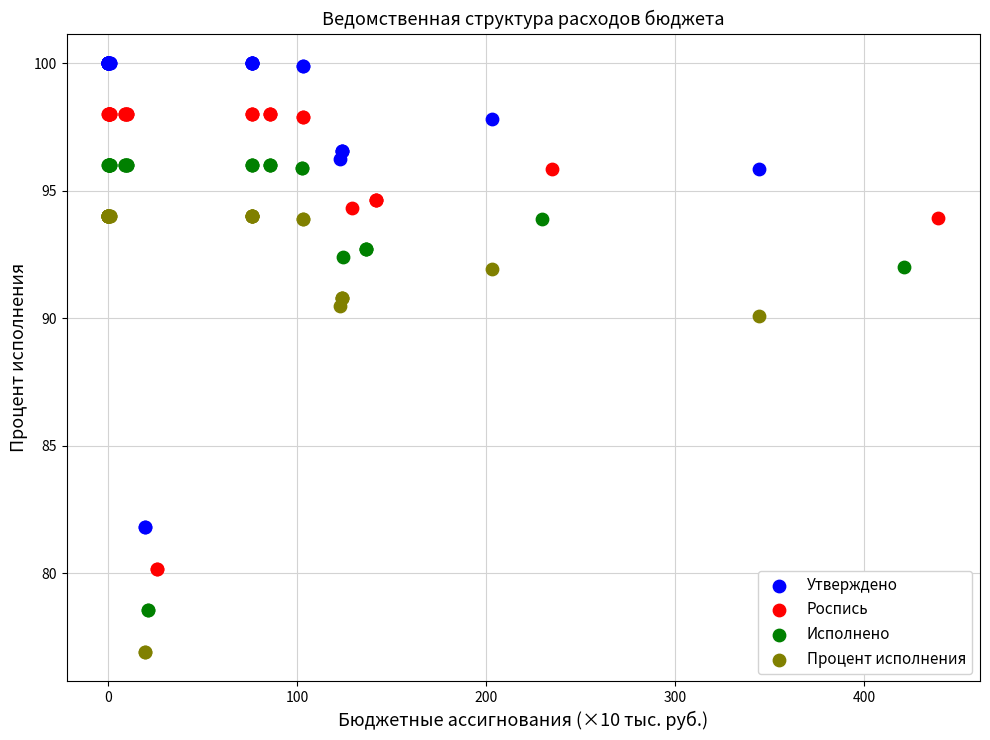

What are all the series names shown in the legend?

Утверждено, Роспись, Исполнено, Процент исполнения